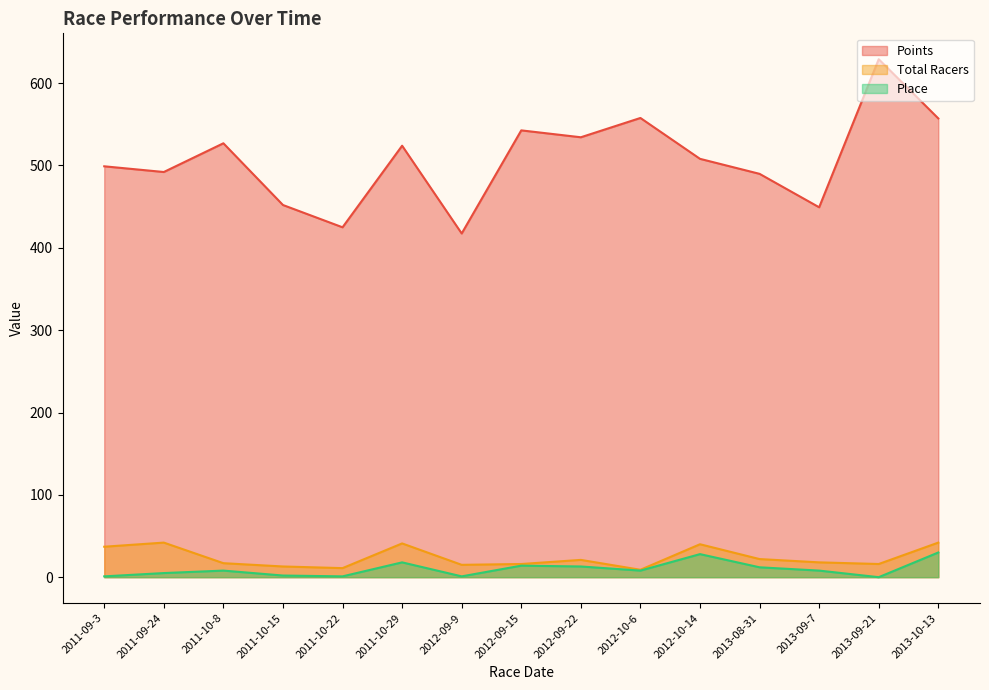

At which label does Total Racers reach its minimum?

2012-10-6